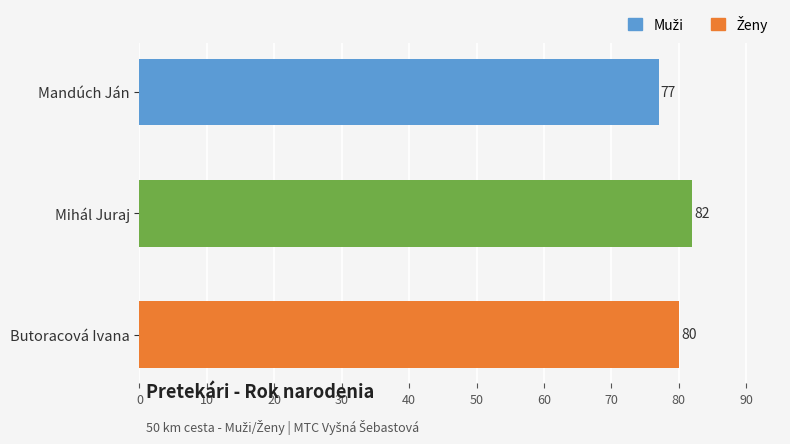

How many values are below 80?

1